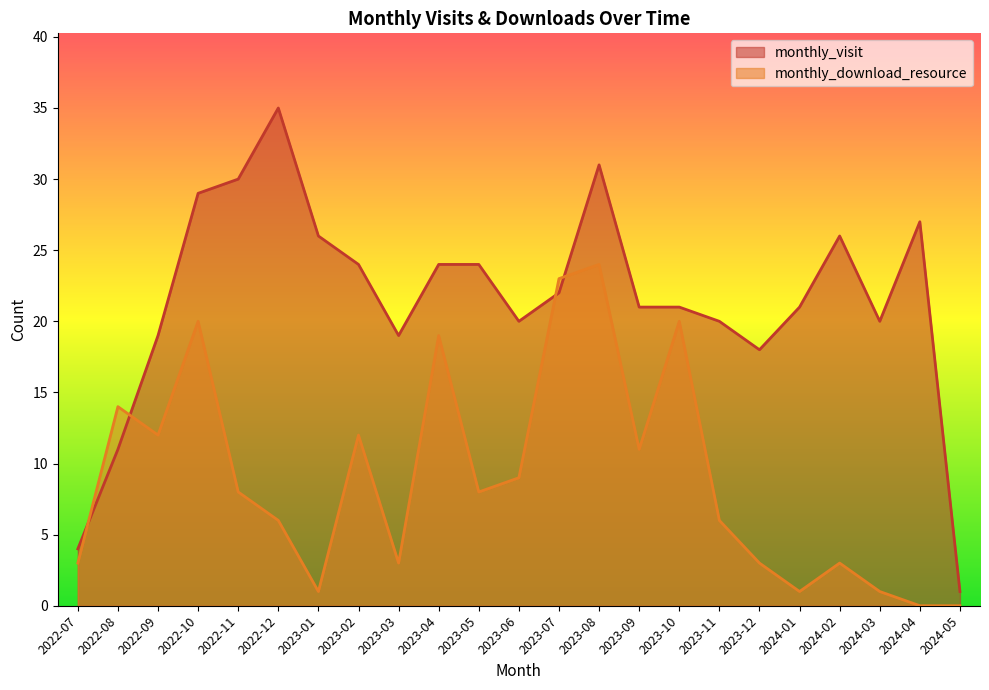

Which series has the largest range (max minus min)?

monthly_visit